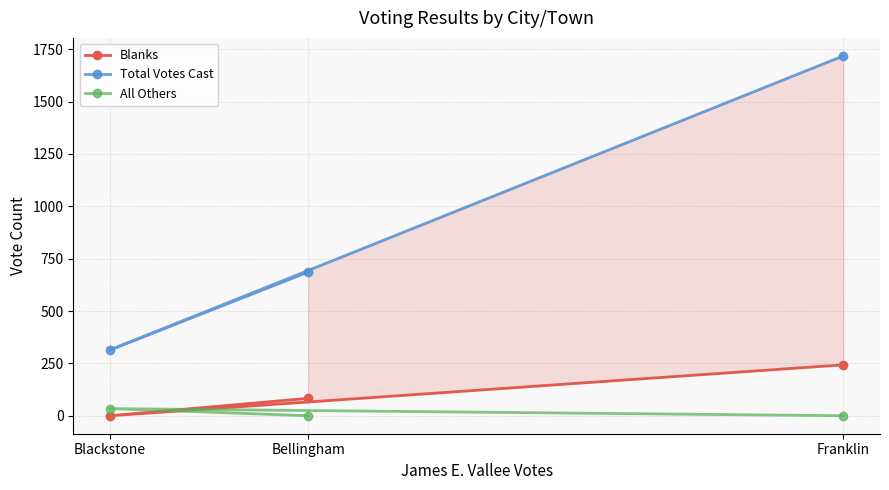

The All Others series shows 0 at Bellingham. True or false?

True